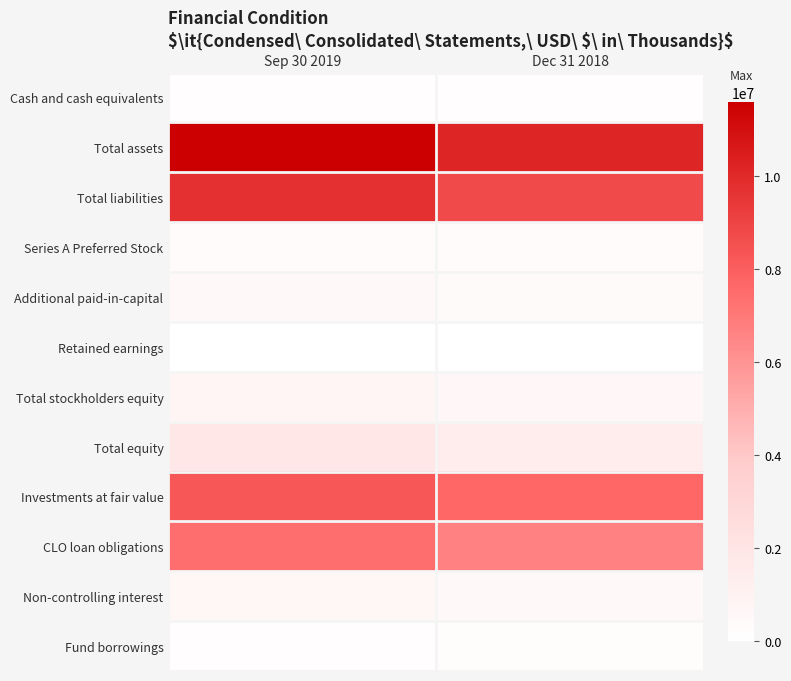

What is the greatest value displayed?

11596756